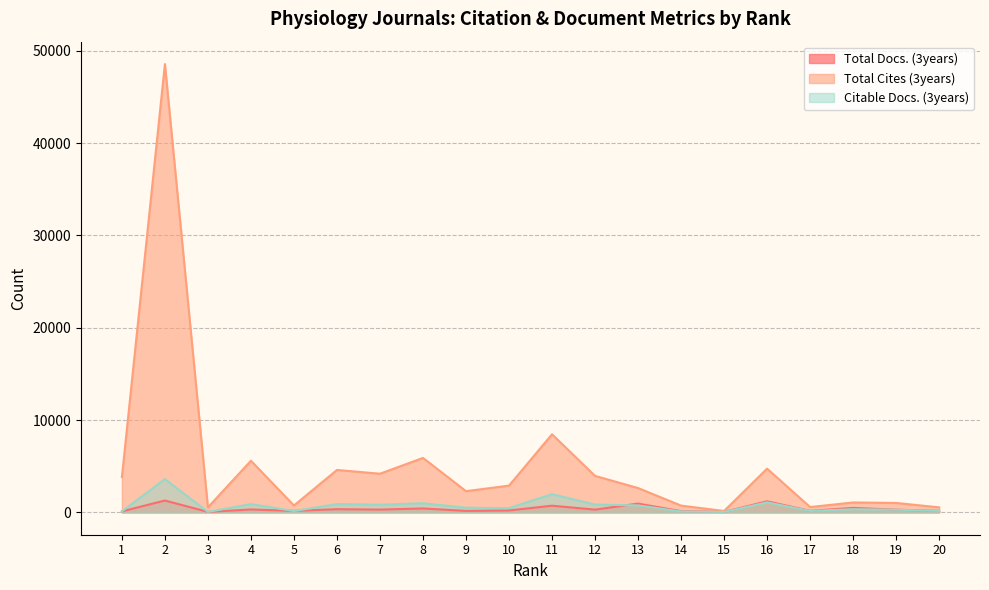

What is the difference between the maximum and second lowest values in the Total Cites (3years) series?

48026